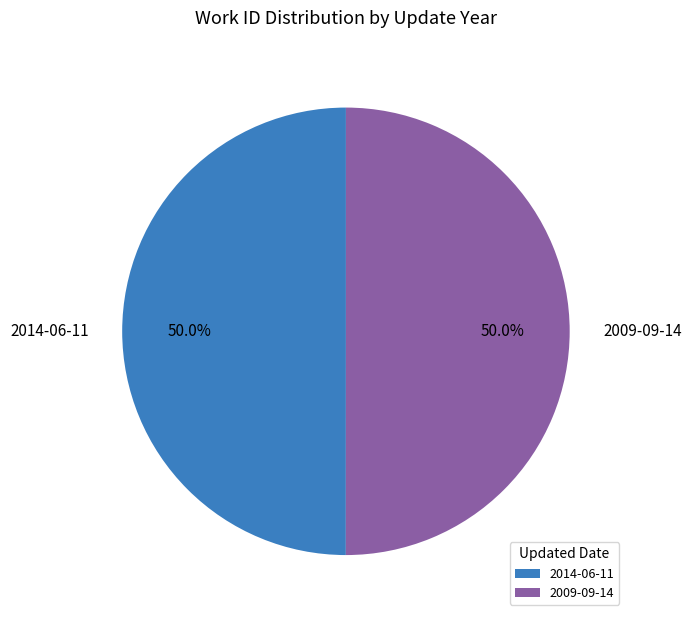

Combined, do 2014-06-11 and 2009-09-14 account for over 50%?

Yes